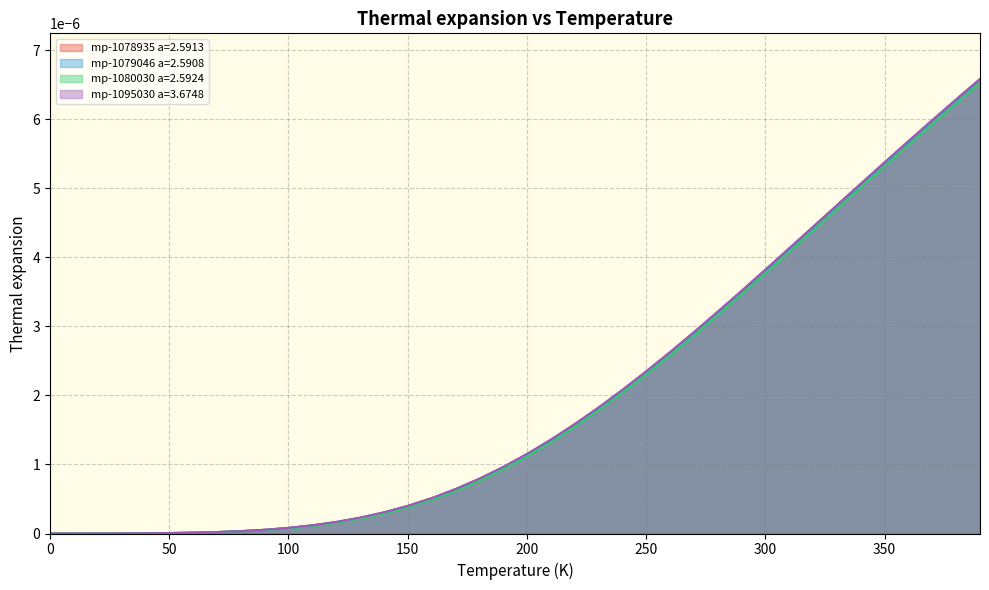

How many data points does each series have?

40